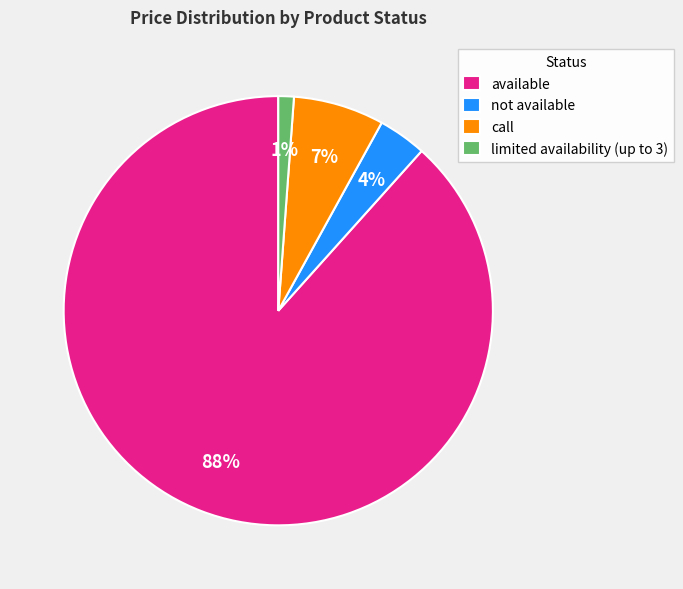

Which category has the biggest portion of the pie?

available